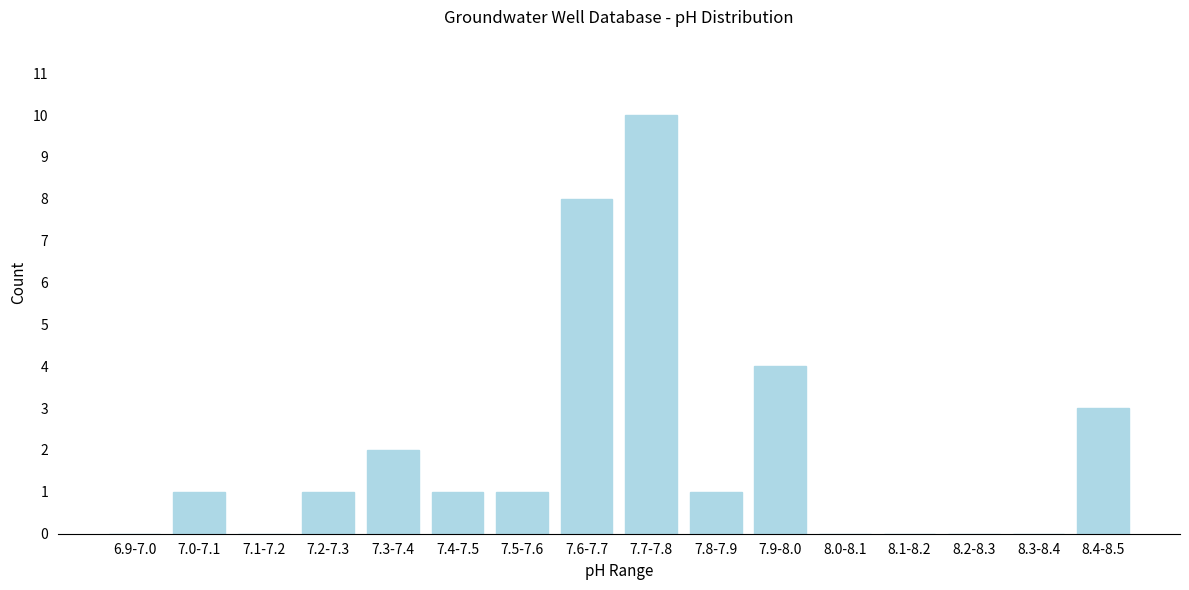

Reading left to right, what are all the values shown in this chart?

6.9-7.0=0	7.0-7.1=1	7.1-7.2=0	7.2-7.3=1	7.3-7.4=2	7.4-7.5=1	7.5-7.6=1	7.6-7.7=8	7.7-7.8=10	7.8-7.9=1	7.9-8.0=4	8.0-8.1=0	8.1-8.2=0	8.2-8.3=0	8.3-8.4=0	8.4-8.5=3